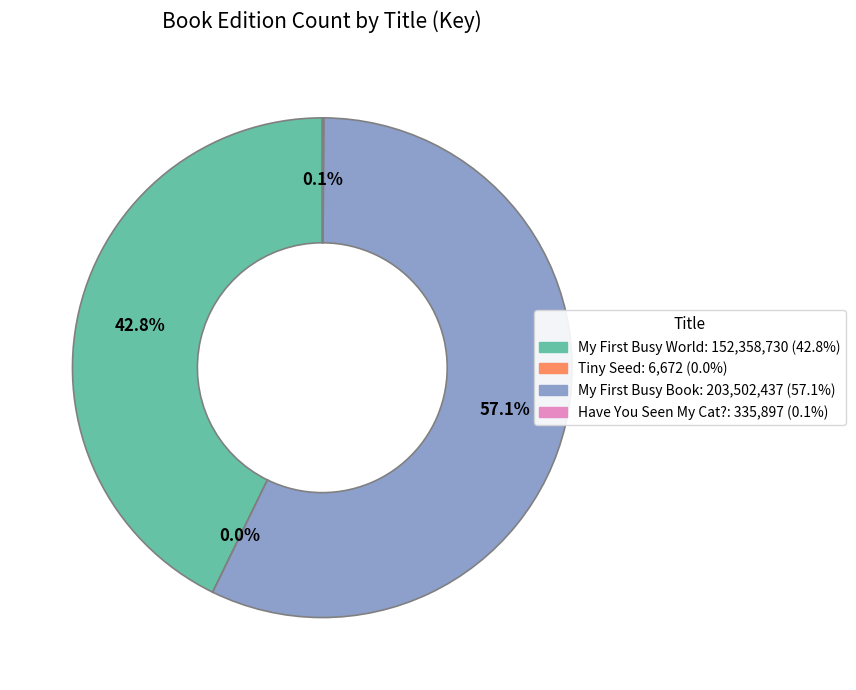

To the nearest percent, what is the difference between the largest and smallest slice percentages?

57%